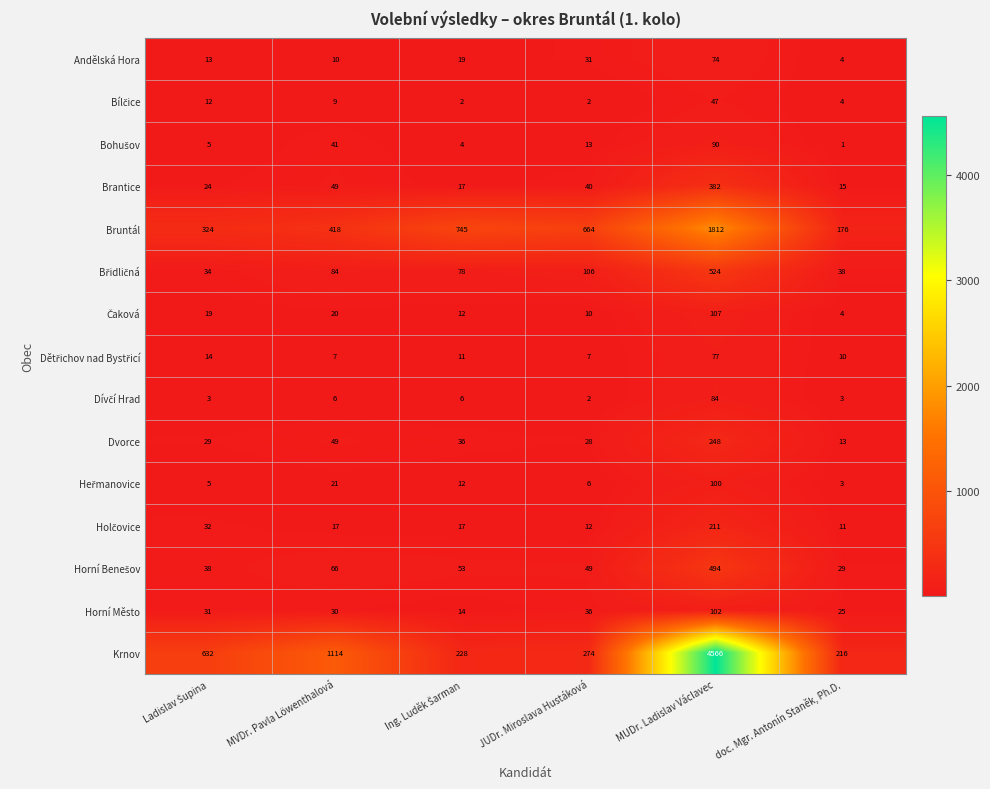

Which series changed the most between MVDr. Pavla Löwenthalová and MUDr. Ladislav Václavec?

Krnov